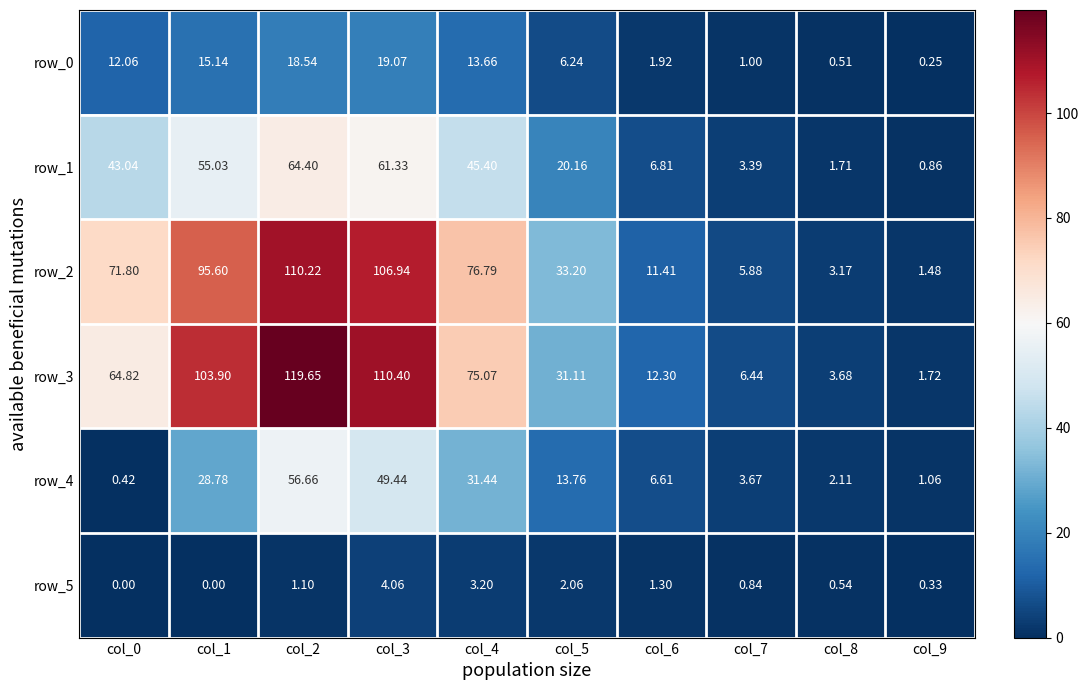

What is the difference between the maximum and minimum values in the row_3 series?

117.9